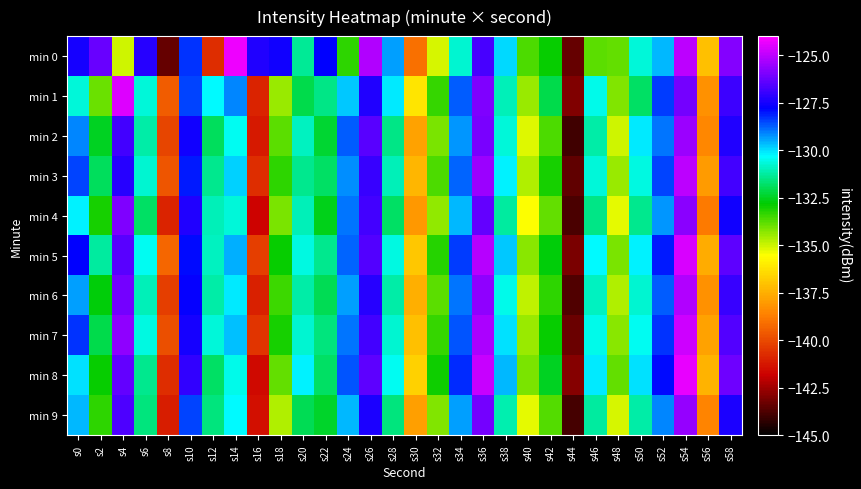

Between s26 and s48, which series saw the biggest shift?

min 0